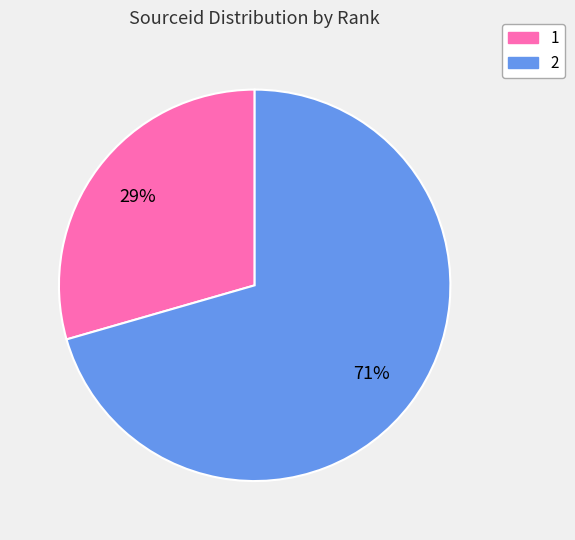

Is there a majority slice in this chart?

Yes